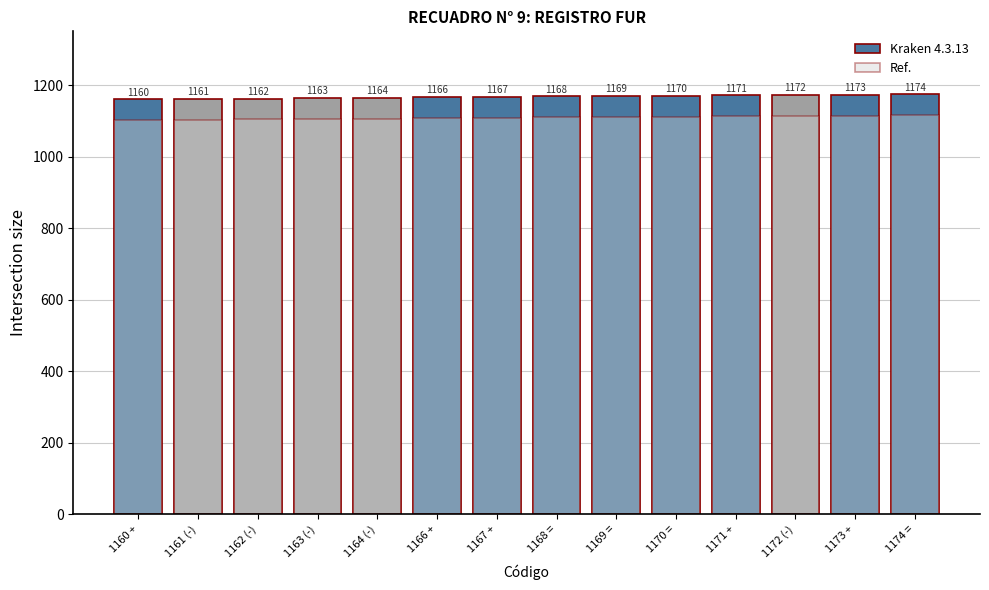

Reading left to right, list all the values displayed in this chart.

Kraken 4.3.13: 1160.0	1161.0	1162.0	1163.0	1164.0	1166.0	1167.0	1168.0	1169.0	1170.0	1171.0	1172.0	1173.0	1174.0
Ref.: 1102.0	1103.0	1103.9	1104.8	1105.8	1107.7	1108.6	1109.6	1110.5	1111.5	1112.5	1113.4	1114.3	1115.3